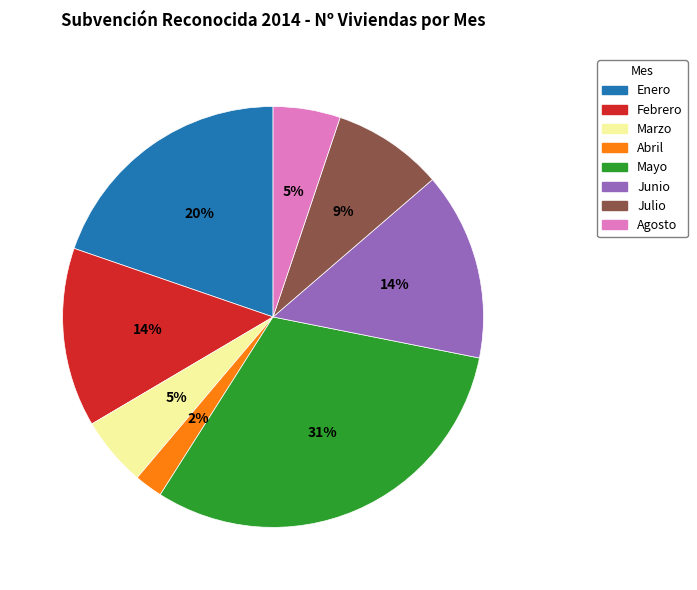

Is Enero the majority of the pie?

No